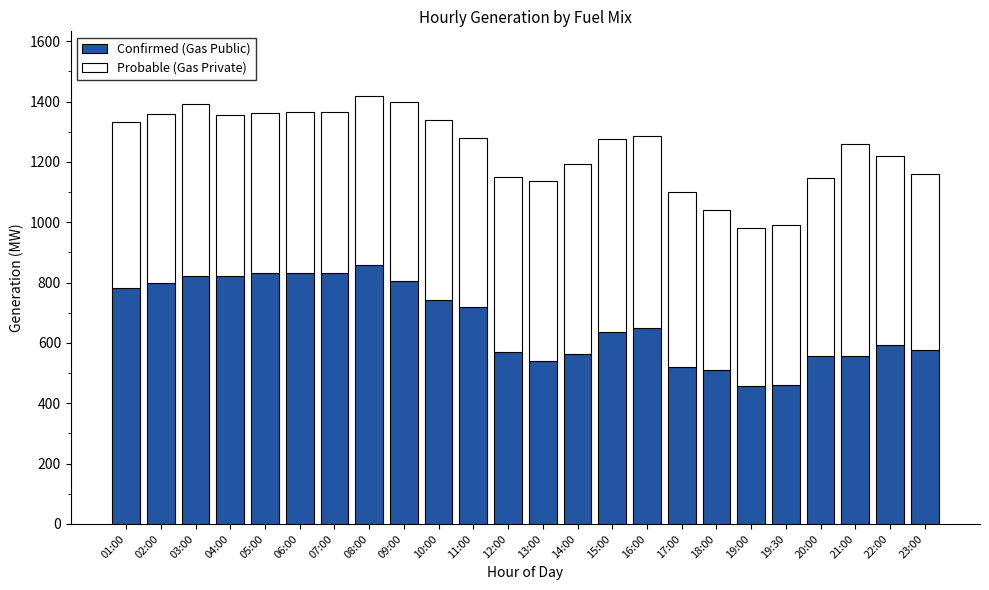

How many categories are shown in the chart?

24